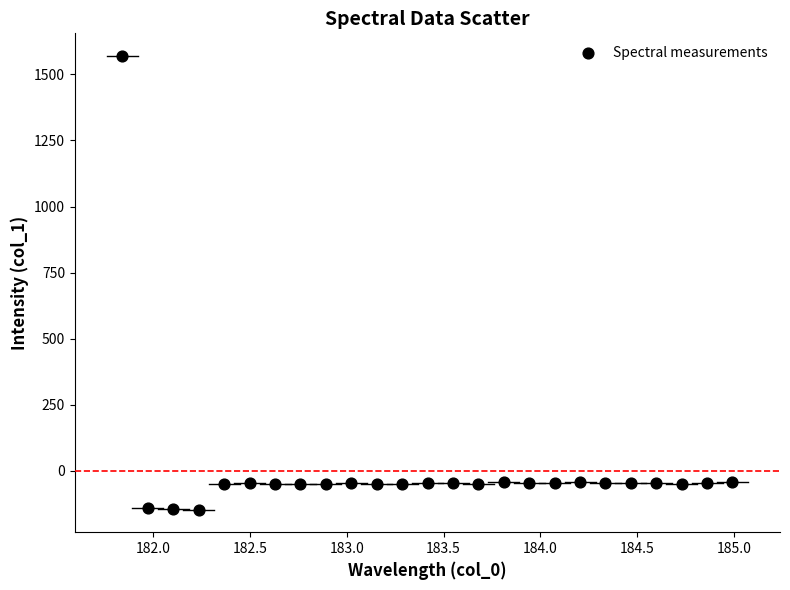

What is the range of X values (max minus min)?

3.1